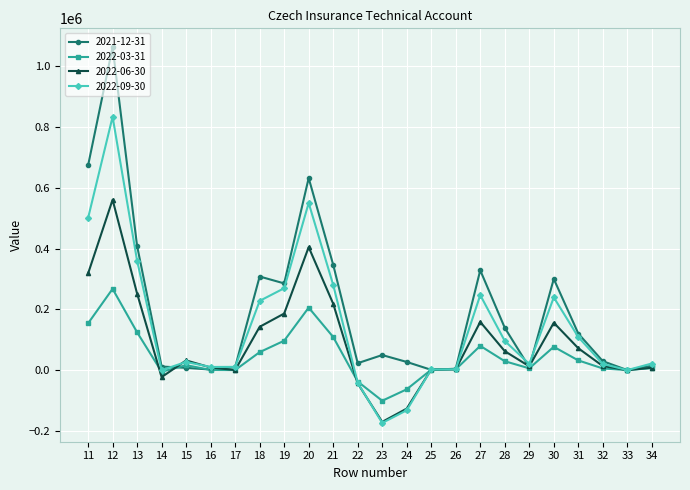

How many values in the 2021-12-31 series are below 49521?

12